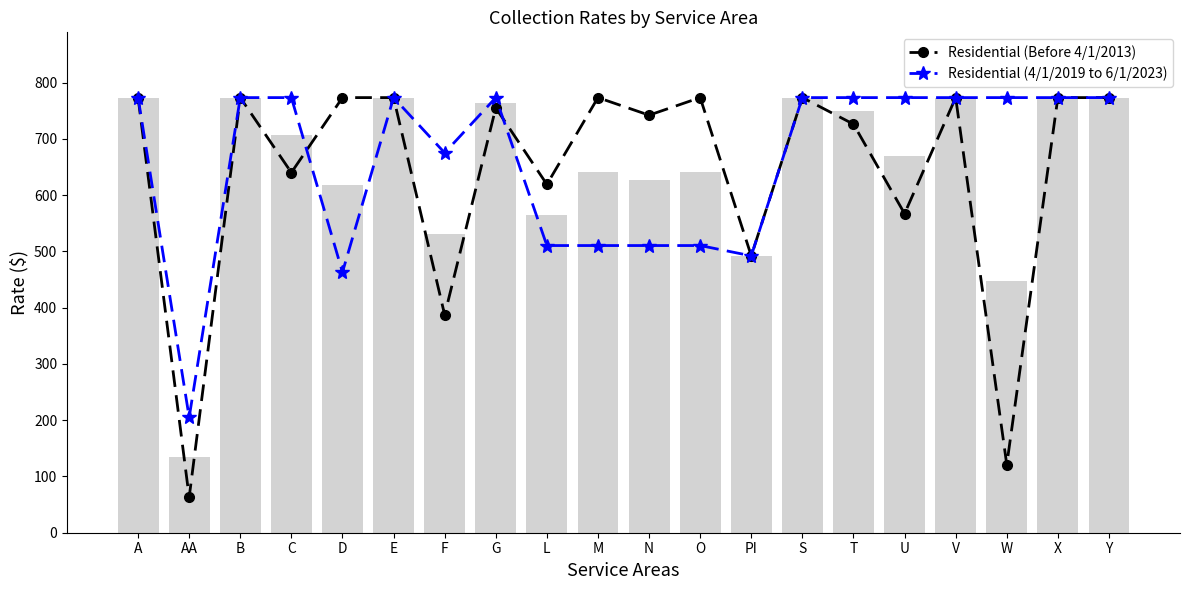

Reading left to right, transcribe all the data shown in this chart.

Residential (Before 4/1/2013): 773.2	63.0	773.2	640.0	773.2	773.2	387.0	755.0	619.0	773.2	742.0	773.2	492.0	773.2	726.0	567.0	773.2	121.0	773.2	773.2
Residential (4/1/2019 to 6/1/2023): 773.2	205.0	773.2	773.2	463.0	773.2	675.0	773.2	510.3	510.3	510.3	510.3	492.0	773.2	773.2	773.2	773.2	773.2	773.2	773.2